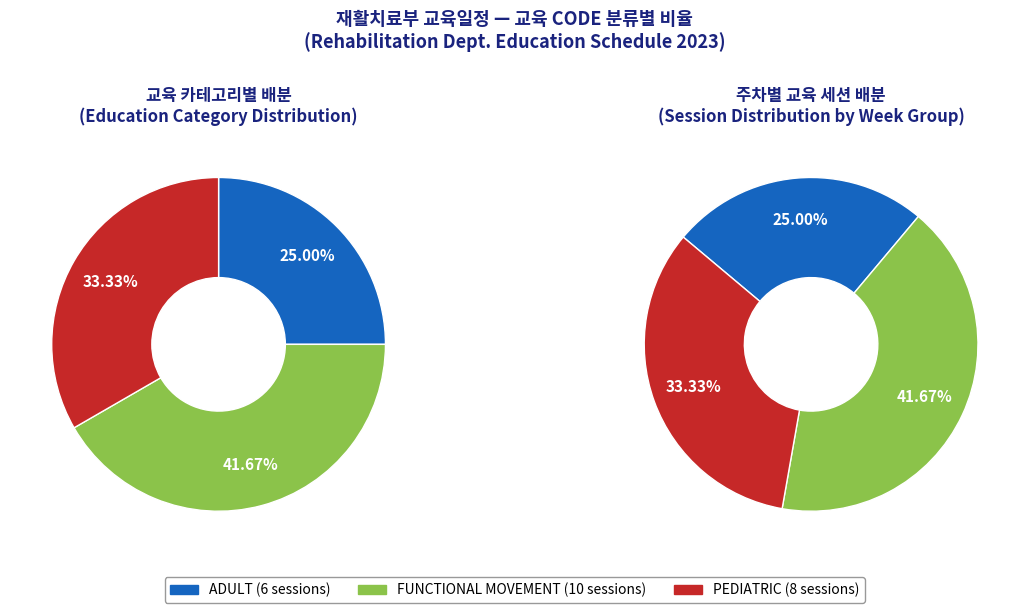

Do PEDIATRIC and ADULT together represent more than half of the pie?

Yes